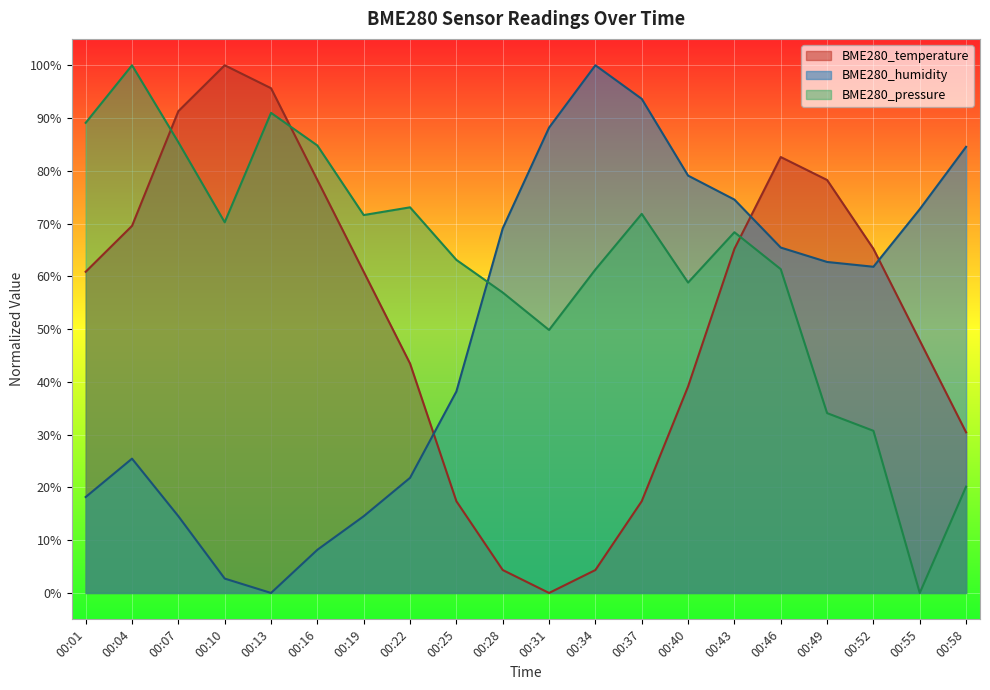

How many series are shown in this chart?

3